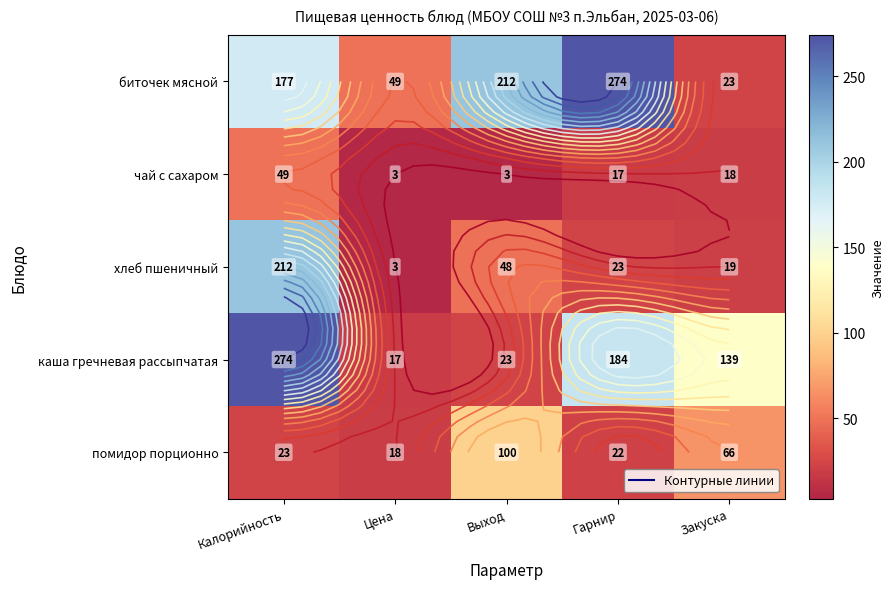

How many data points in биточек мясной are less than 177?

2